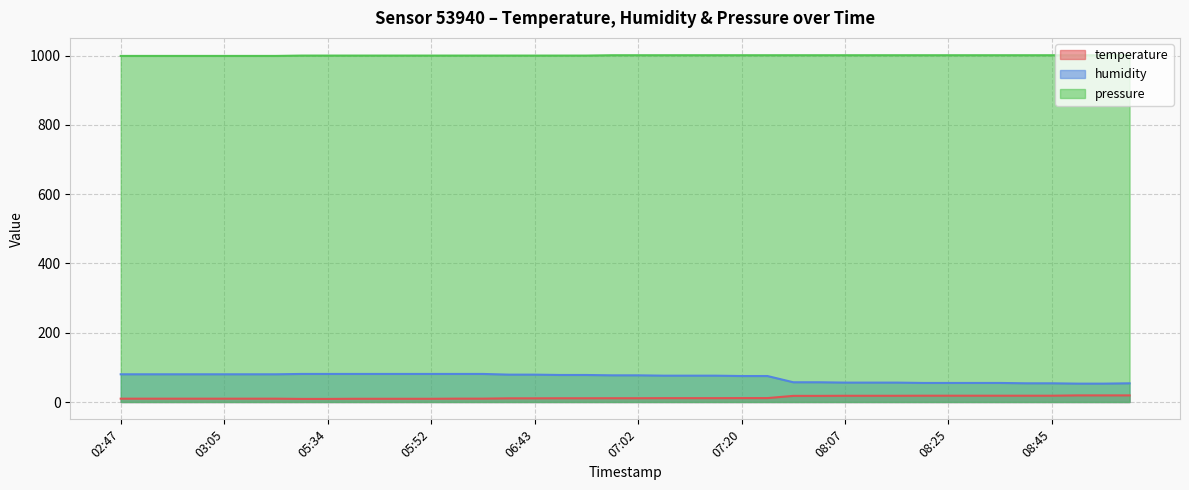

True or false: temperature and humidity cross at least once.

False